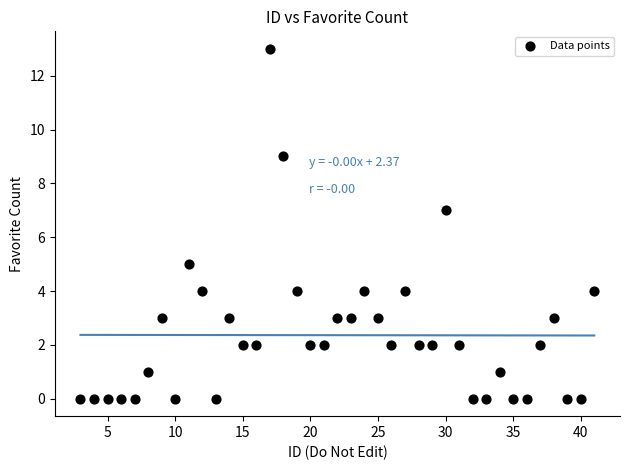

What is the range of X values (max minus min)?

38